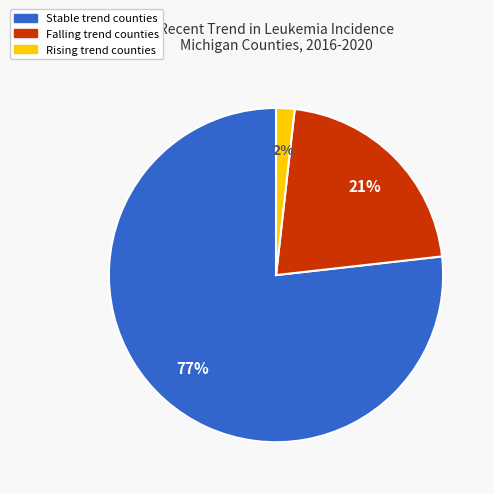

To the nearest percent, what is the average slice percentage?

33%